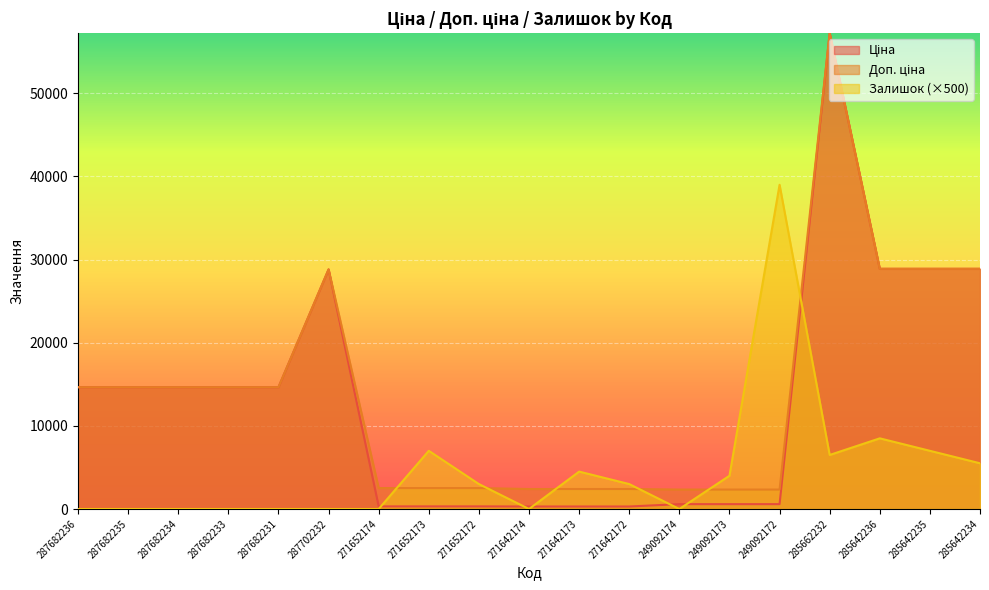

What is the difference between the second highest and minimum values in the Доп. ціна series?

26550.6